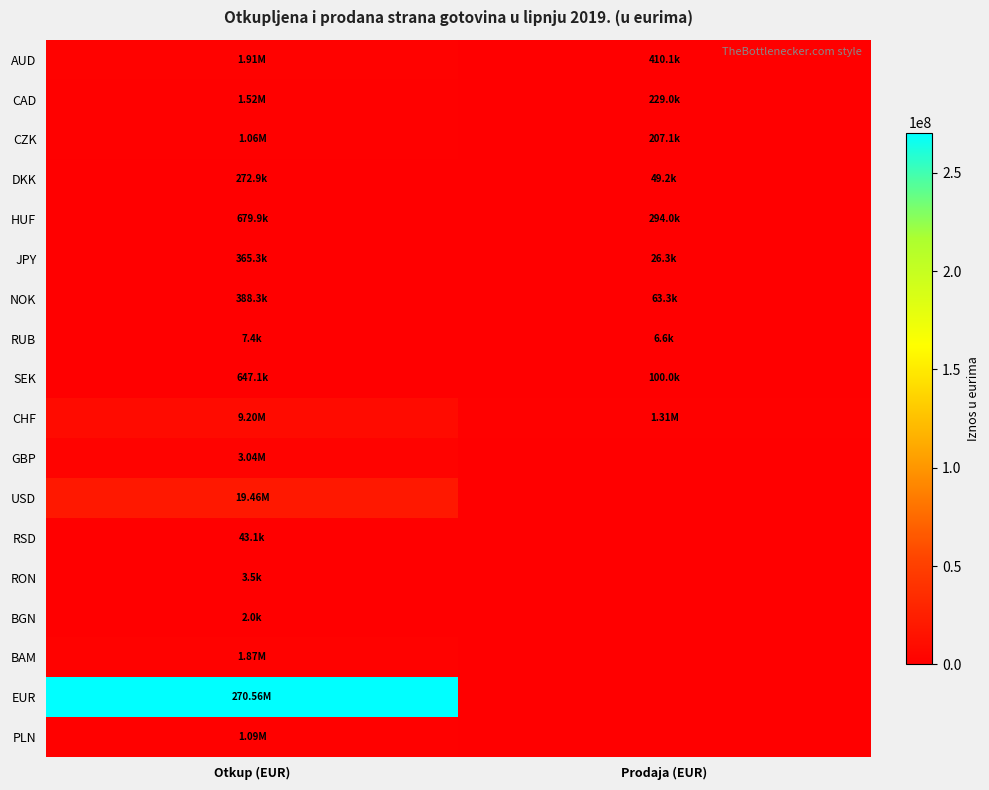

How many distinct data groups are displayed?

18